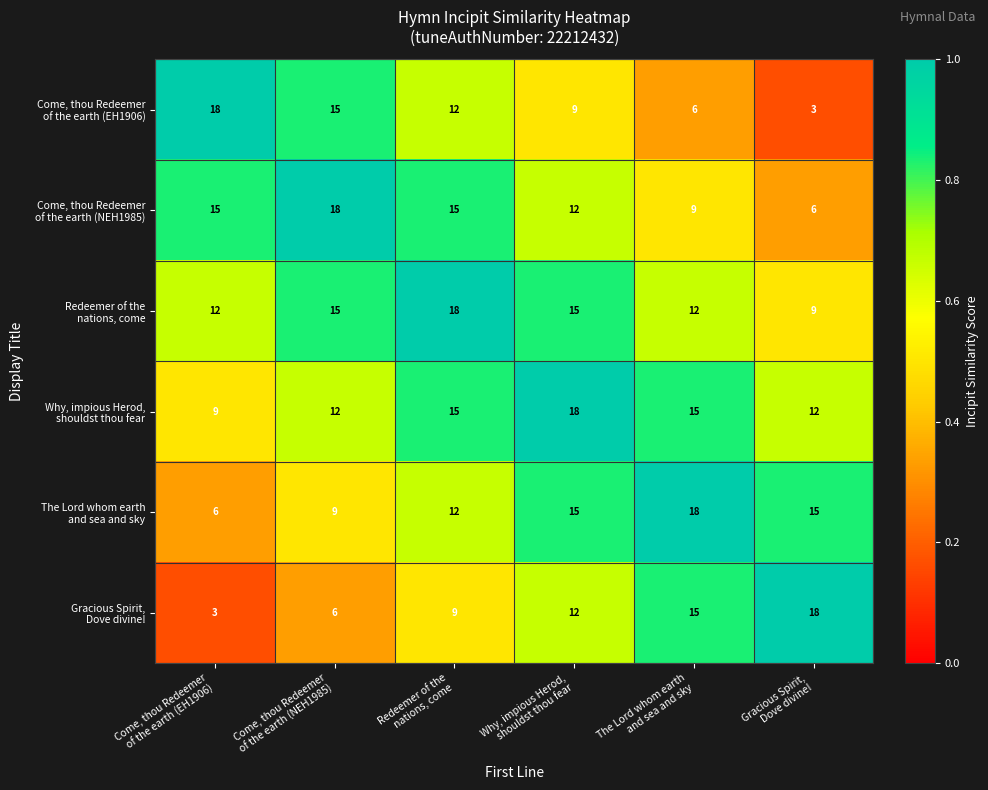

What is the greatest value displayed?

18